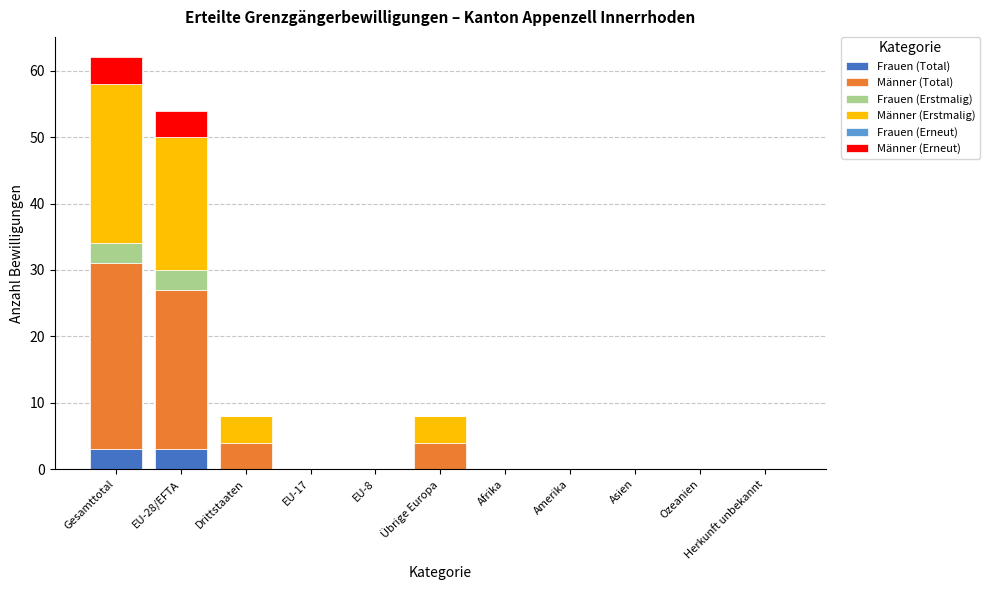

At which category is the sum across all series the highest?

Gesamttotal